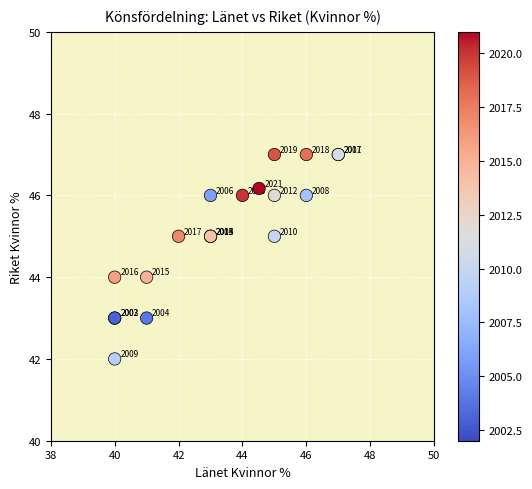

What Y value in the scatter plot is closest to 44?

44.0